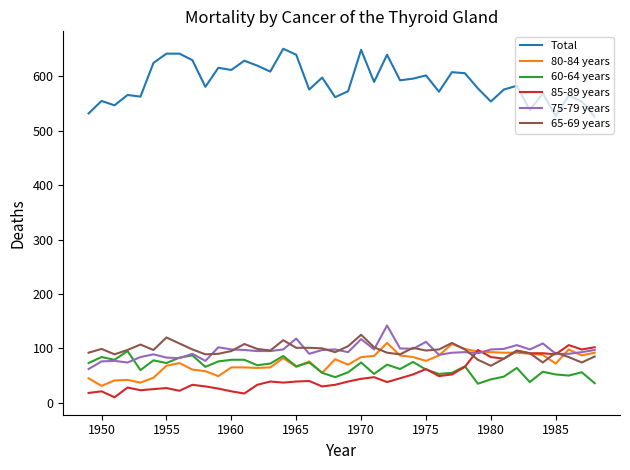

True or false: Total and 65-69 years intersect in this chart.

False